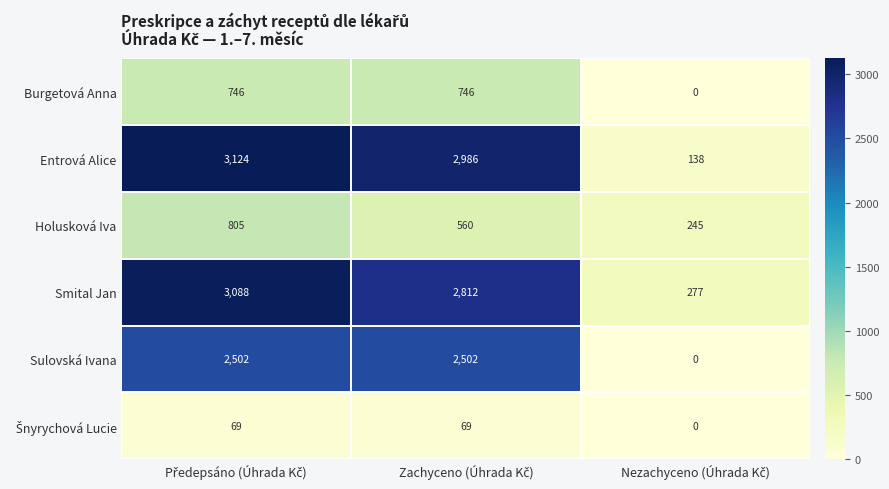

Count the Holusková Iva values in the range 245 to 805.

3